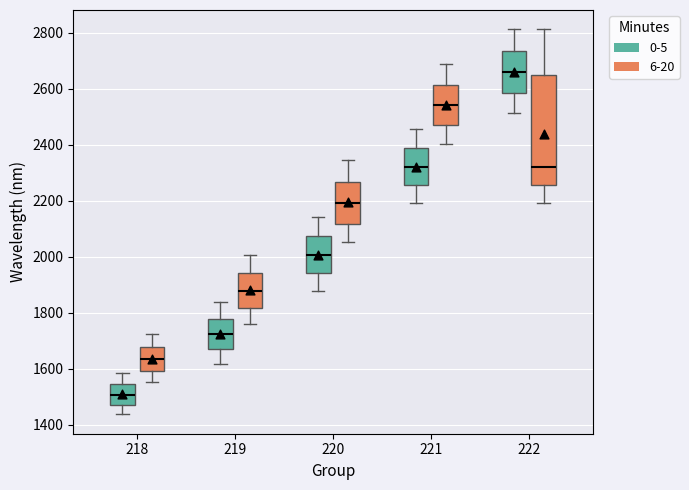

Which box is the tallest, from its lower edge to its upper edge?

222 (6-20)